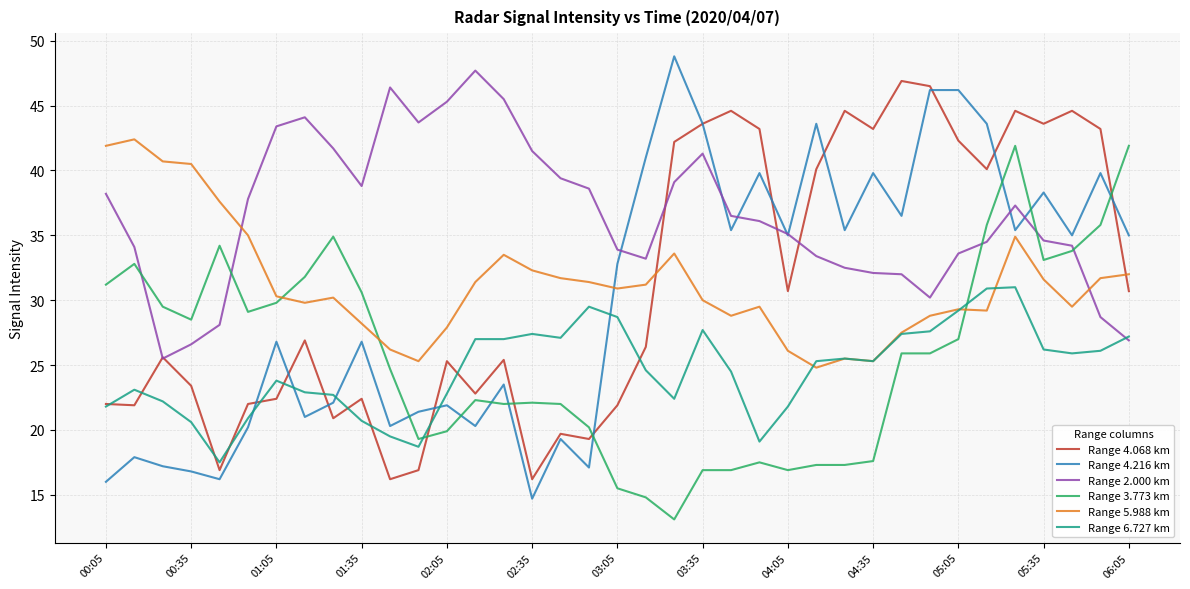

Which series ends up on top after the final intersection of Range 5.988 km and Range 3.773 km?

Range 3.773 km